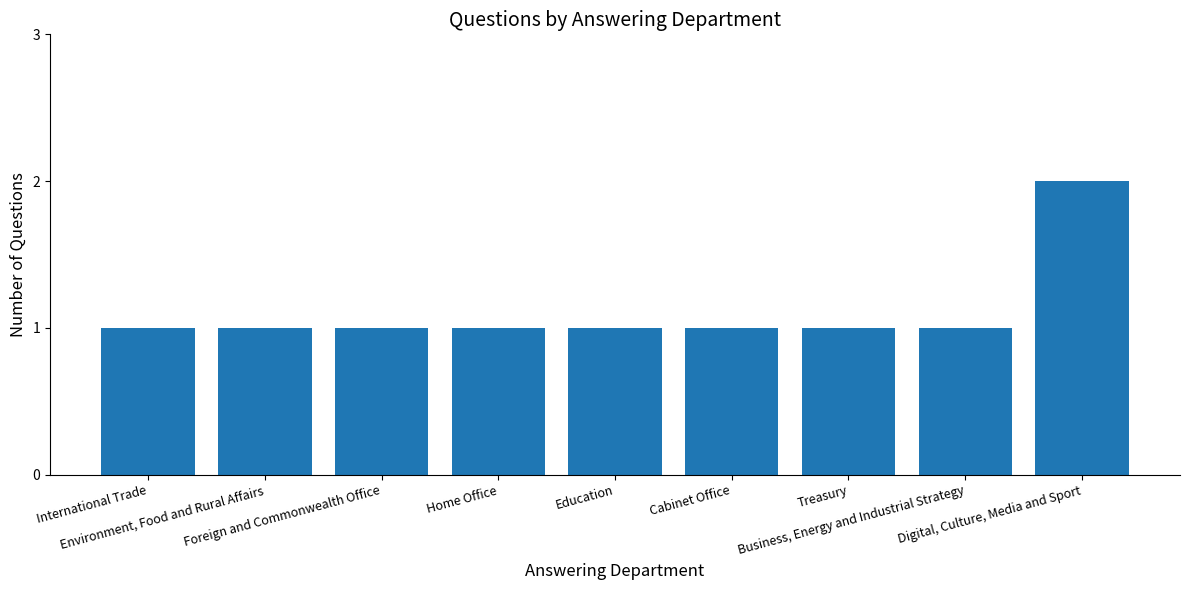

What is the difference between the maximum and minimum values?

1